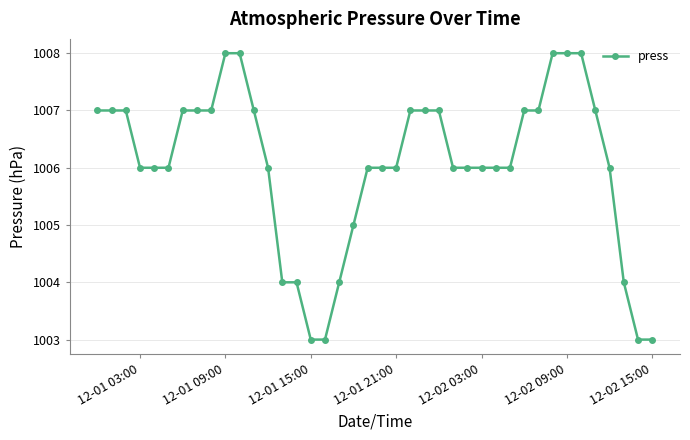

What is the minimum value shown in the chart?

1003